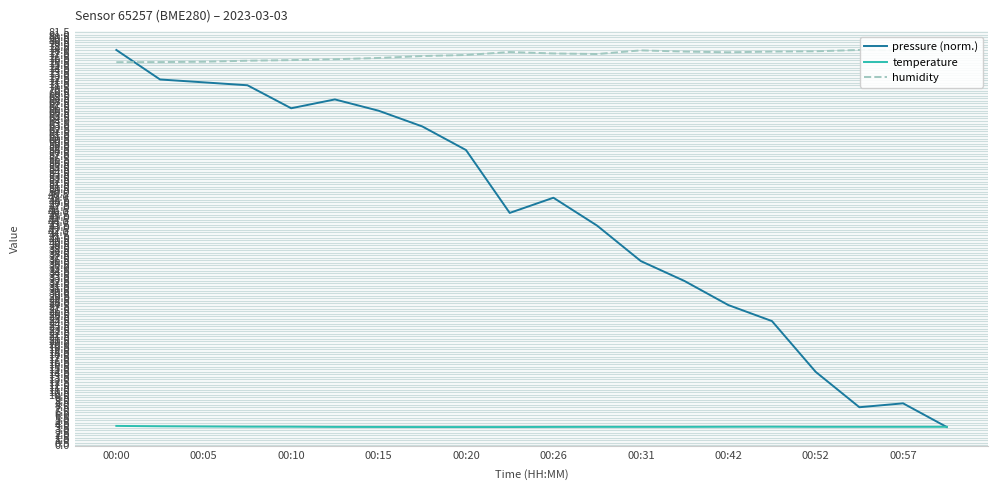

True or false: humidity and temperature intersect in this chart.

False